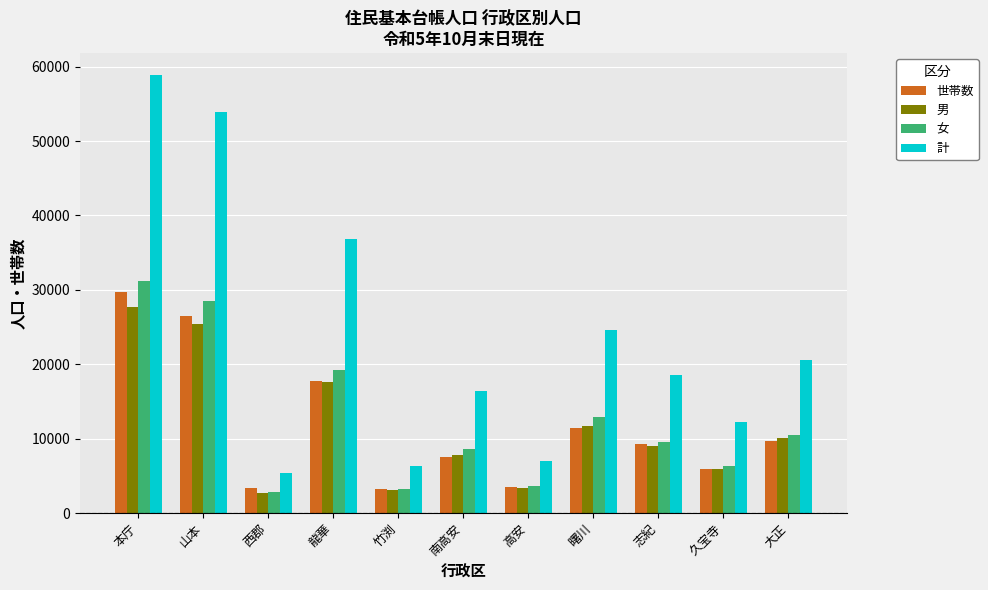

At which category does the chart reach its peak across all series?

本庁